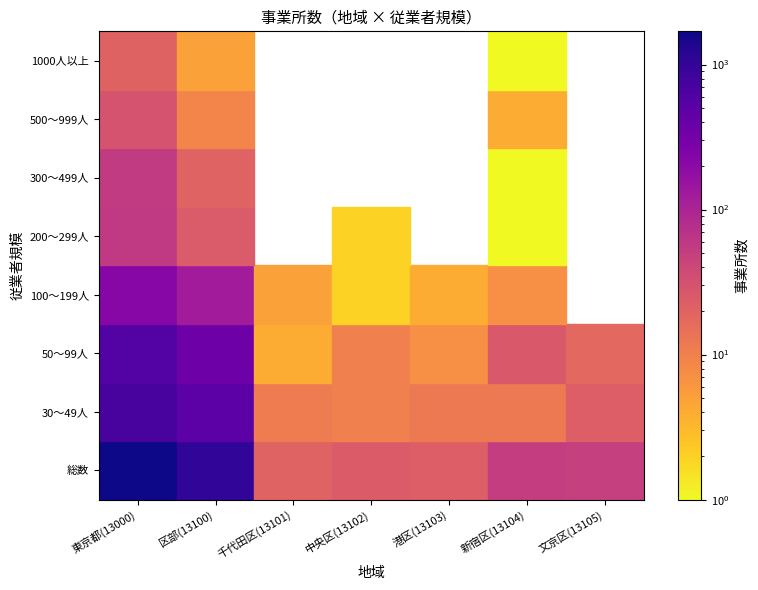

At which category is the sum across all series the highest?

東京都(13000)